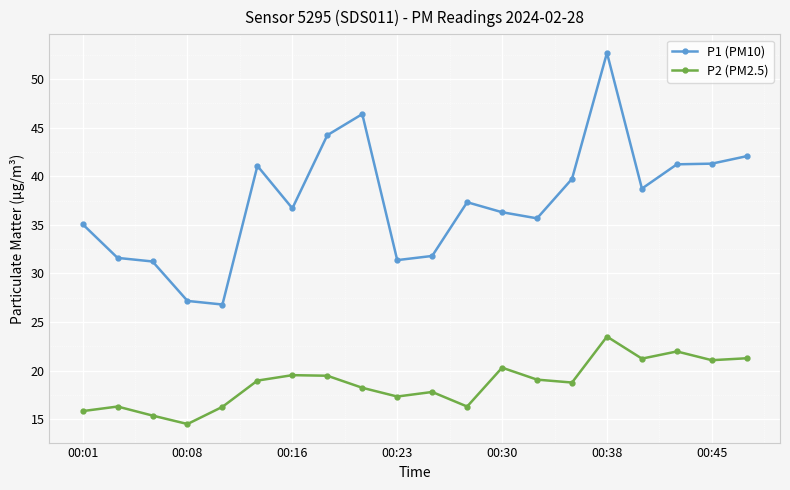

True or false: P1 (PM10) has more than 0 points higher than both neighbors.

True